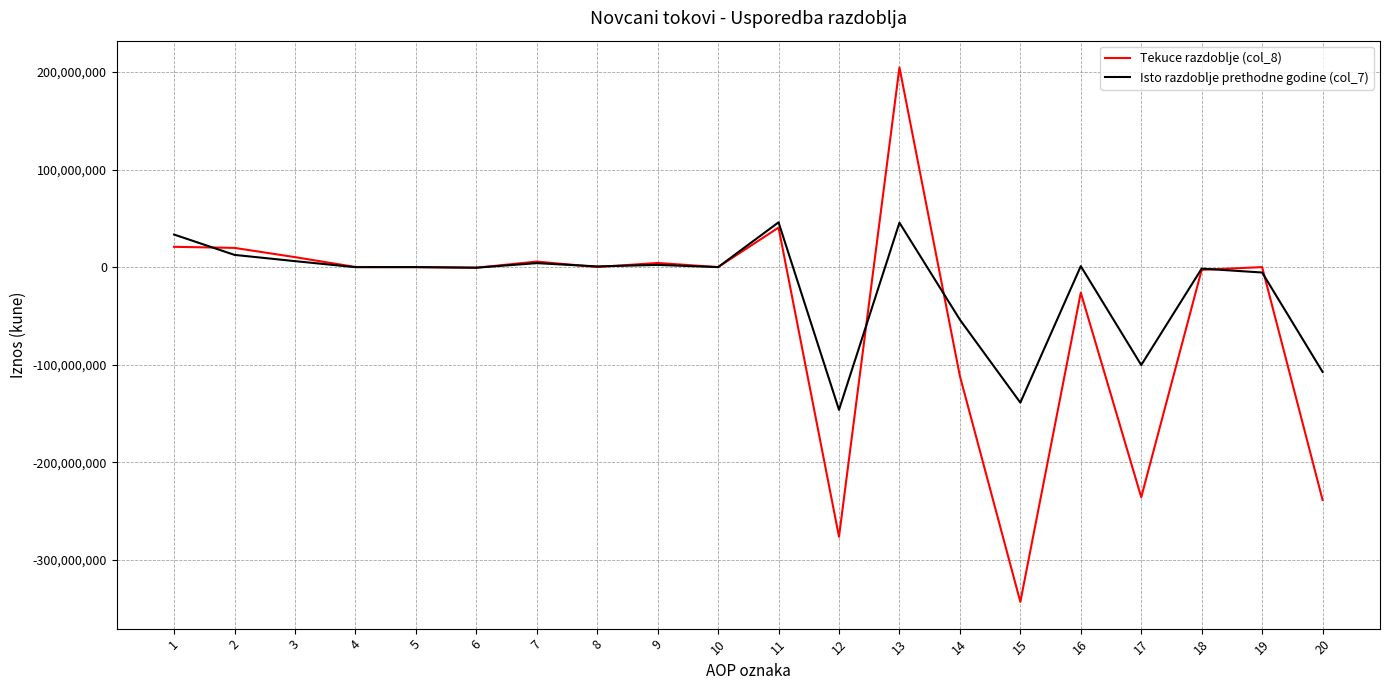

Between 12 and 20, which series saw the biggest shift?

Isto razdoblje prethodne godine (col_7)